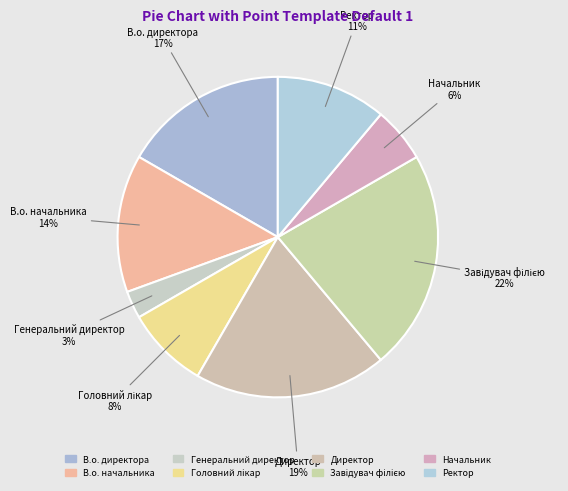

What percentage is the В.о. директора slice, to the nearest percent?

17%